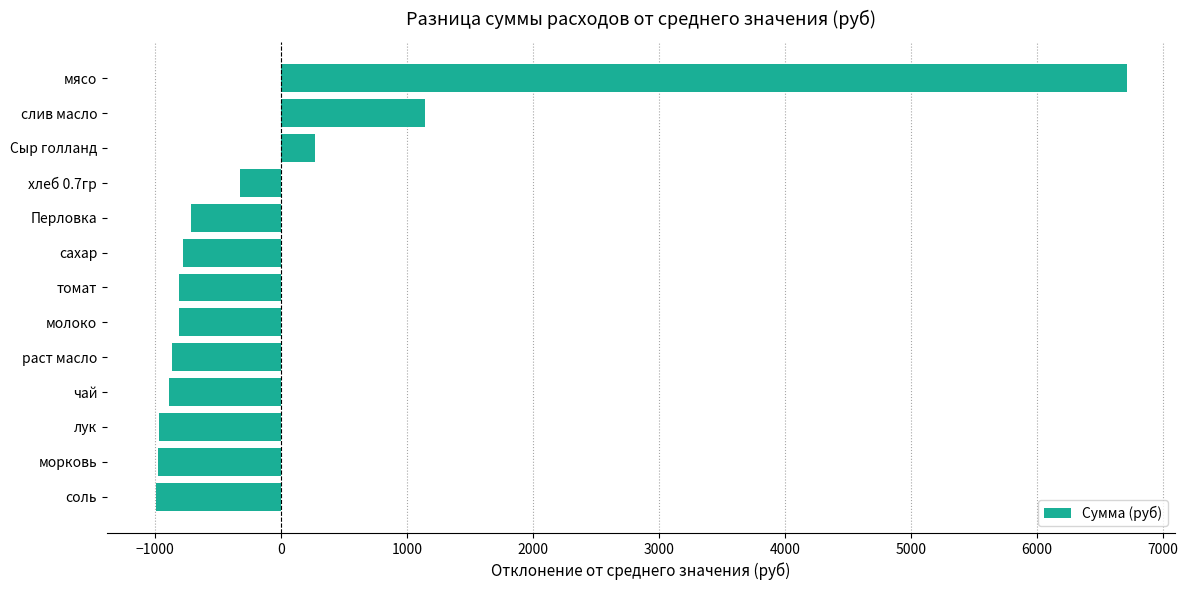

What is the maximum value shown in the chart?

6710.8